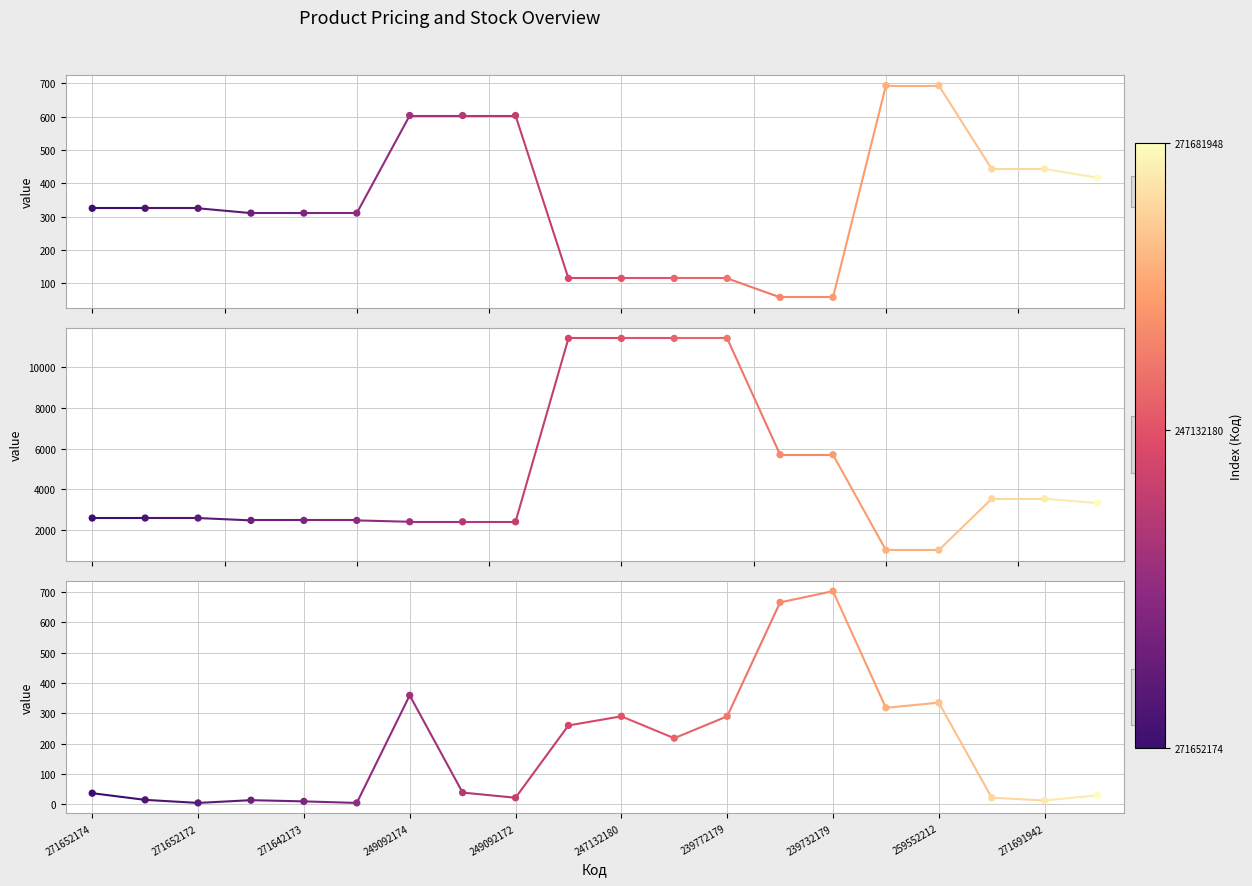

At how many categories does at least one series exceed 7836?

4